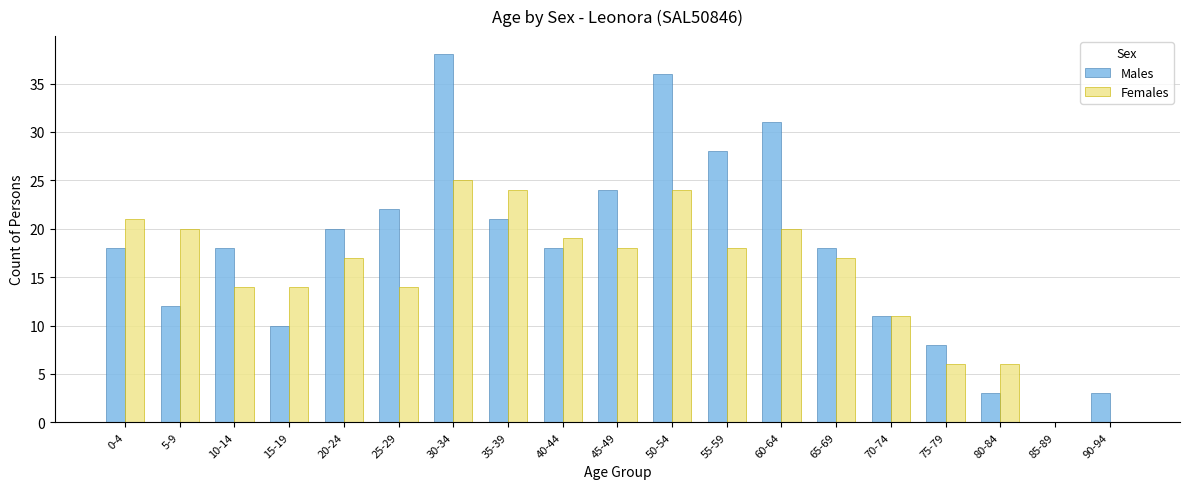

At which category is the sum across all series the highest?

30-34